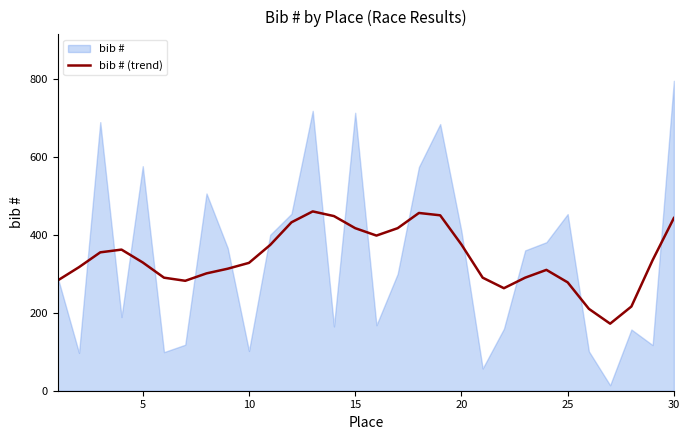

What is the highest value of the bib # (trend) series?

460